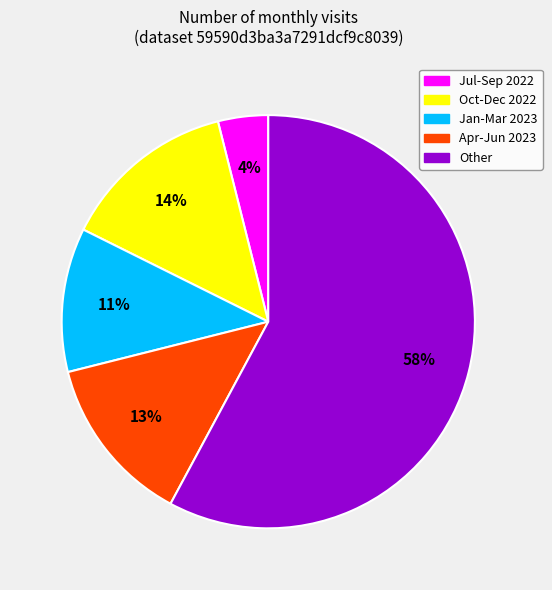

The Oct-Dec 2022 slice represents 1% of the pie. True or false?

False